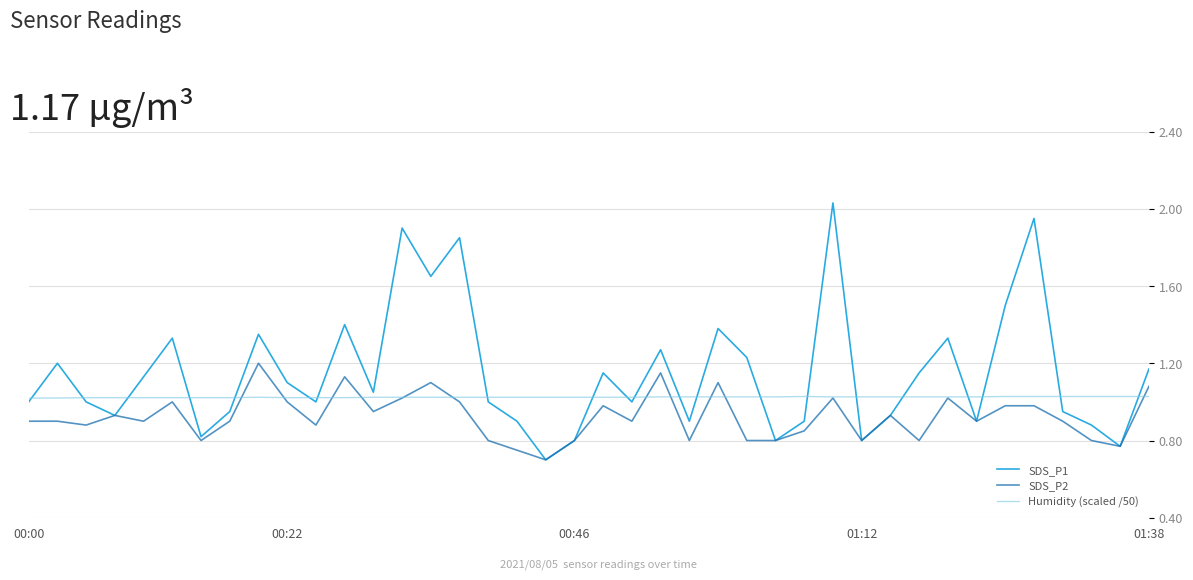

List the series in order of their overall mean, highest first.

SDS_P1, Humidity (scaled /50), SDS_P2